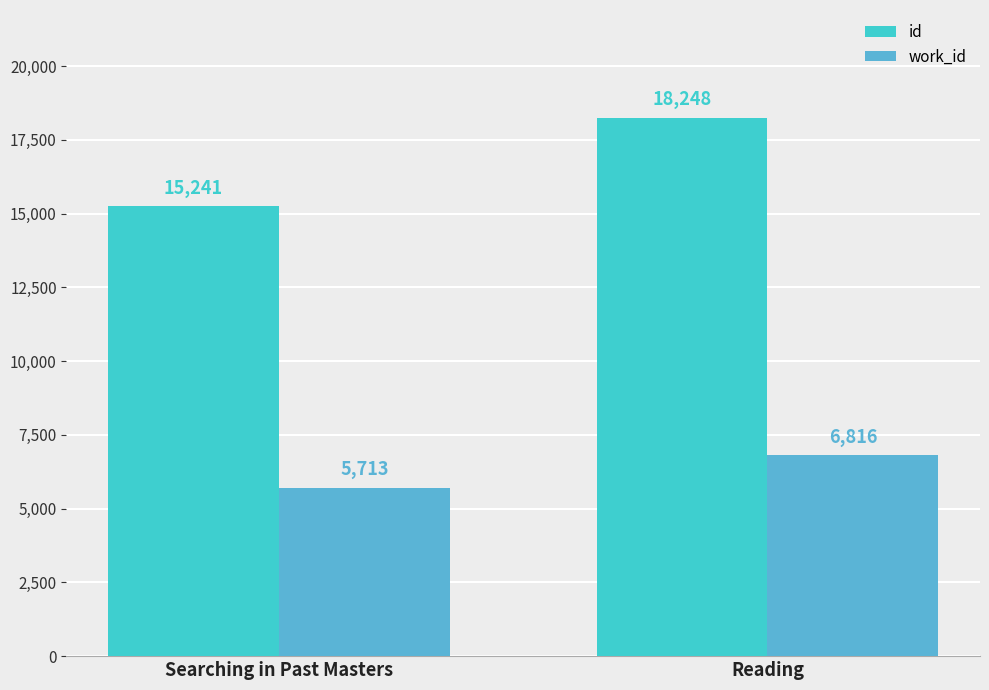

What is the greatest value displayed?

18248